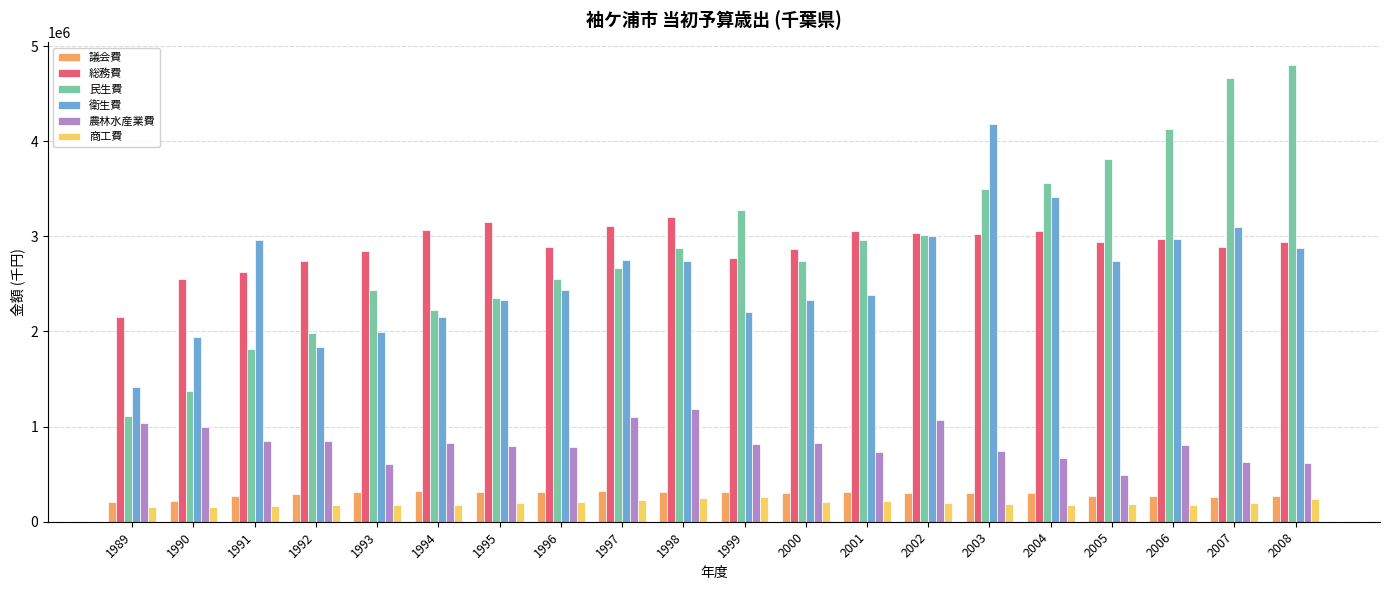

Which series has the widest spread of values?

民生費